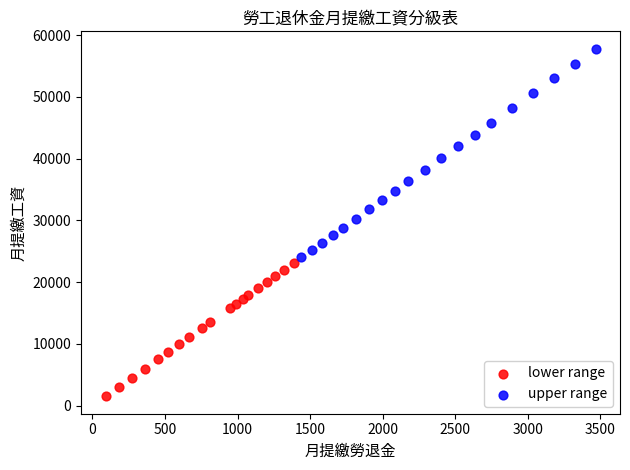

Which series has the widest spread of Y values?

upper range